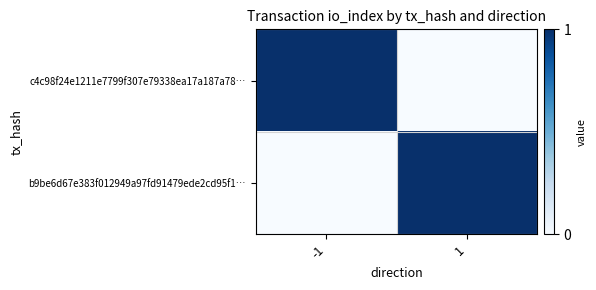

Which series has the largest total across all categories?

c4c98f24e1211e7799f307e79338ea17a187a78…